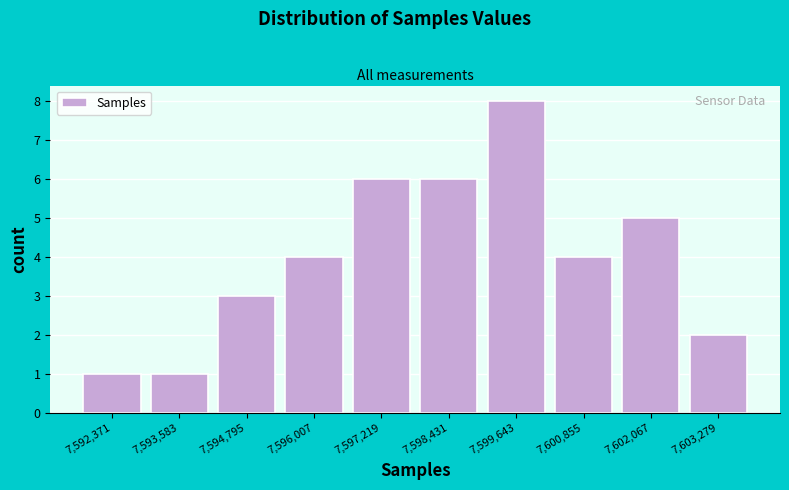

Reading left to right, what are all the values shown in this chart?

7,592,371=1	7,593,583=1	7,594,795=3	7,596,007=4	7,597,219=6	7,598,431=6	7,599,643=8	7,600,855=4	7,602,067=5	7,603,279=2